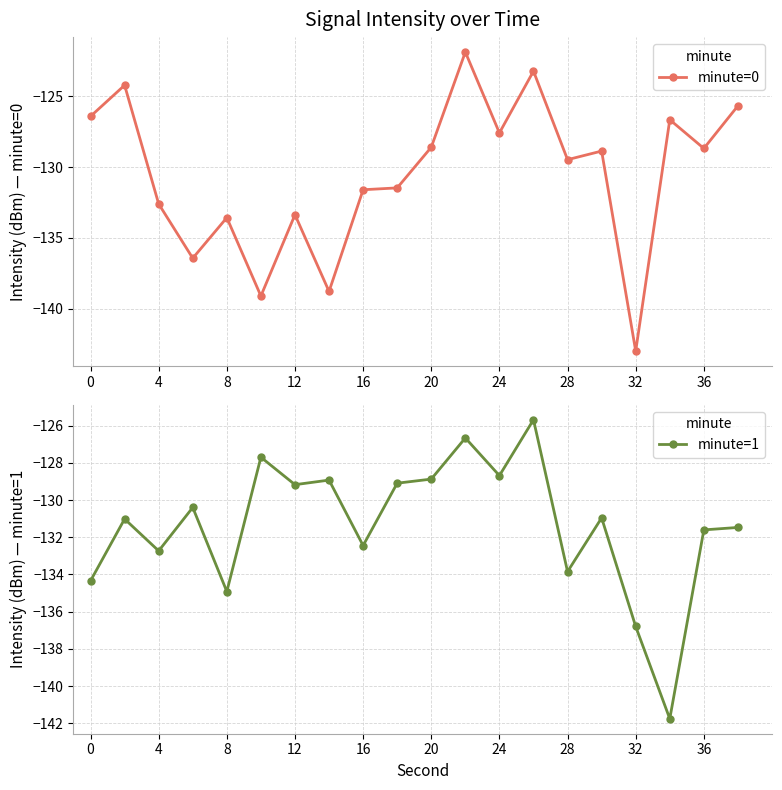

How many data points in minute=1 are less than -130?

12